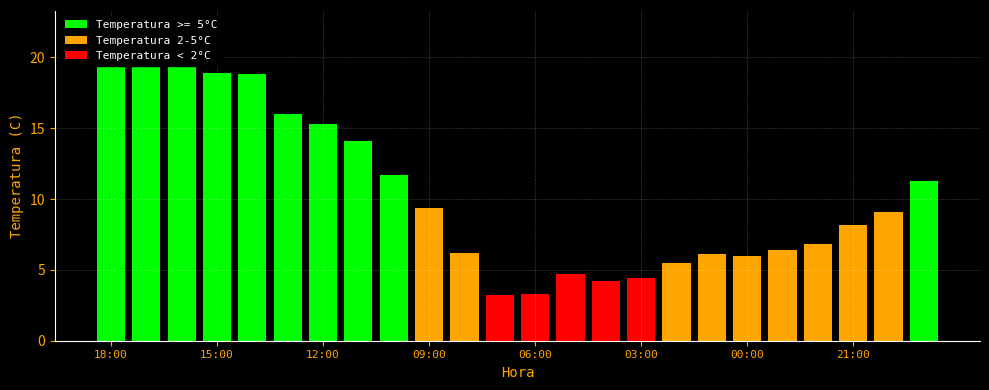

Which category has the highest value across all series?

17:00